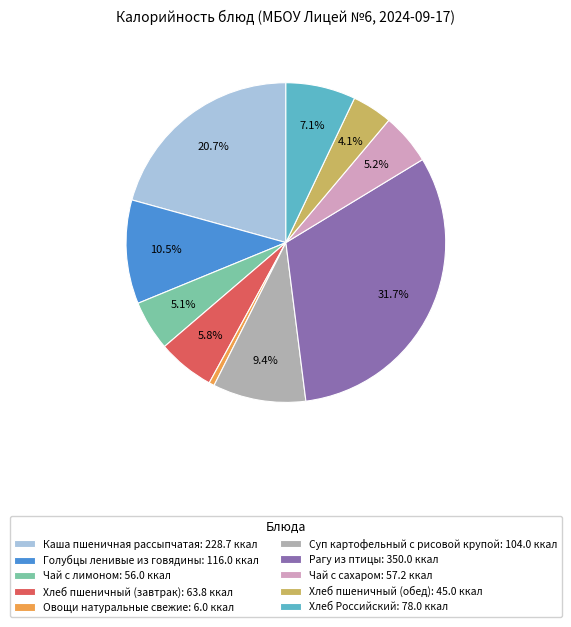

How many segments does this pie chart have?

10